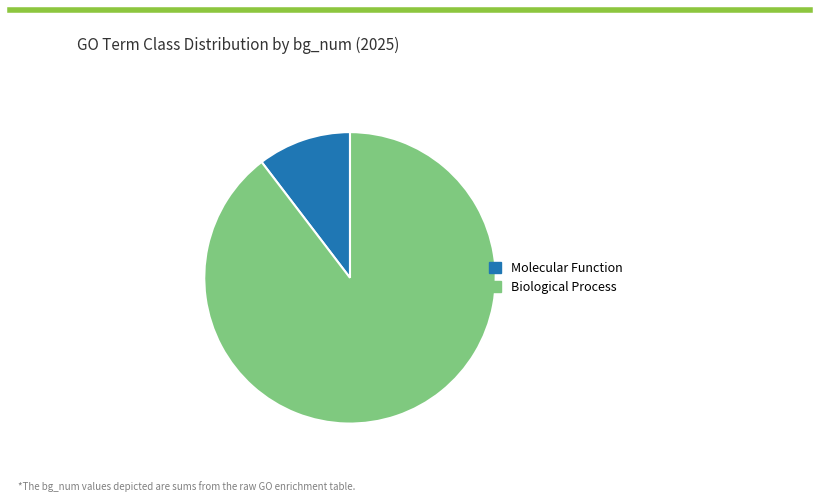

What is the smallest slice in the pie chart?

Molecular Function